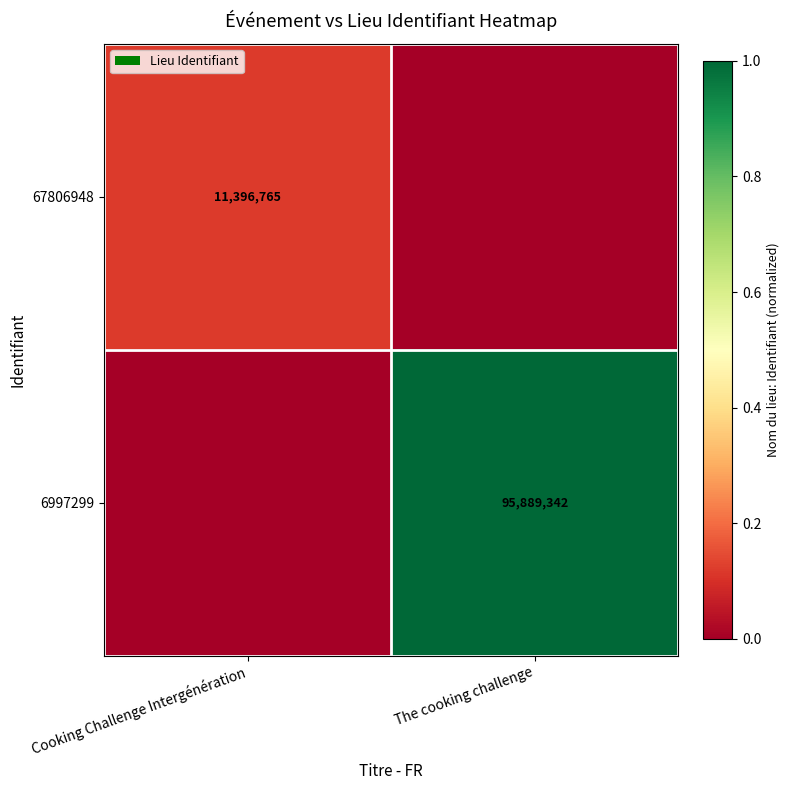

At which category is the sum across all series the highest?

The cooking challenge